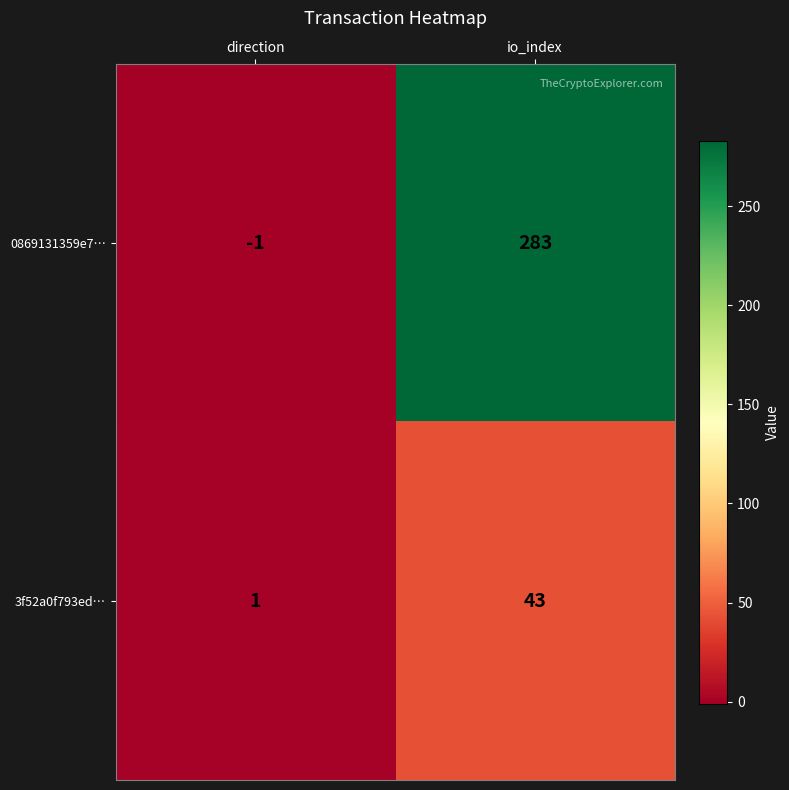

How many data points in 0869131359e7… are less than 283?

1